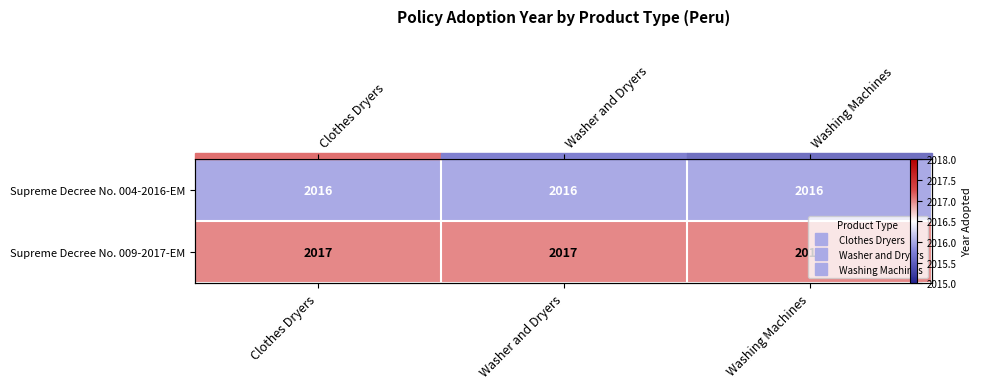

Between Washing Machines and Clothes Dryers, which is larger?

Washing Machines